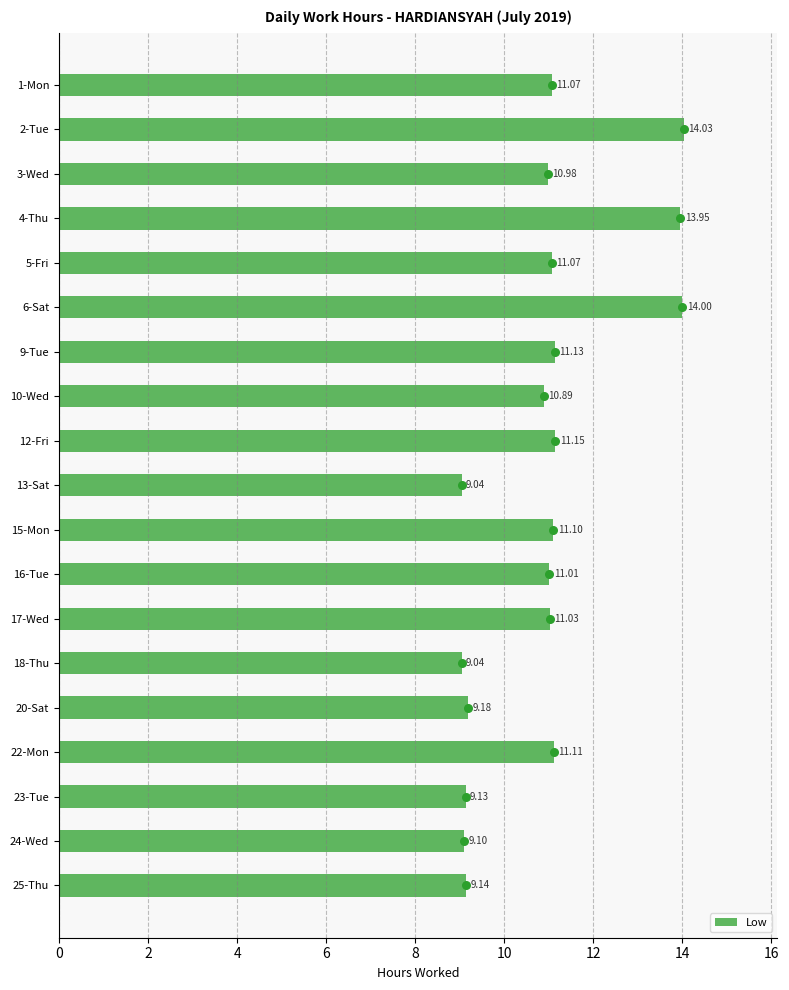

What is the sum of all Low values?

207.2